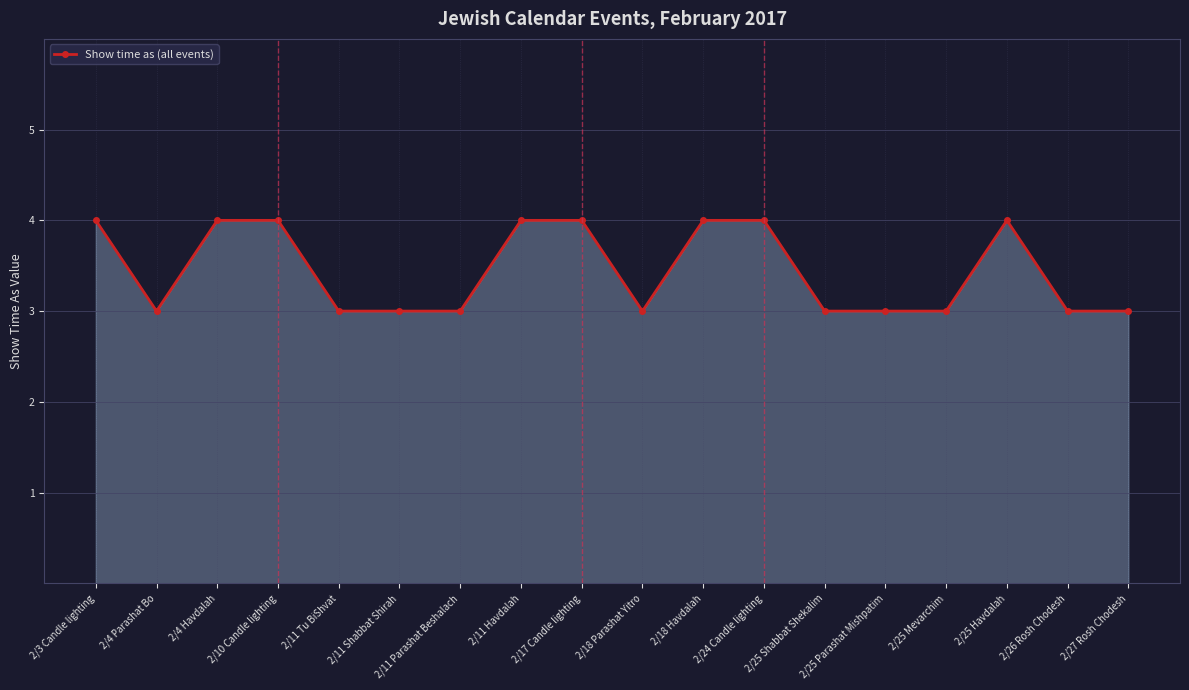

At which category does the data reach its first local valley?

2/4 Parashat Bo